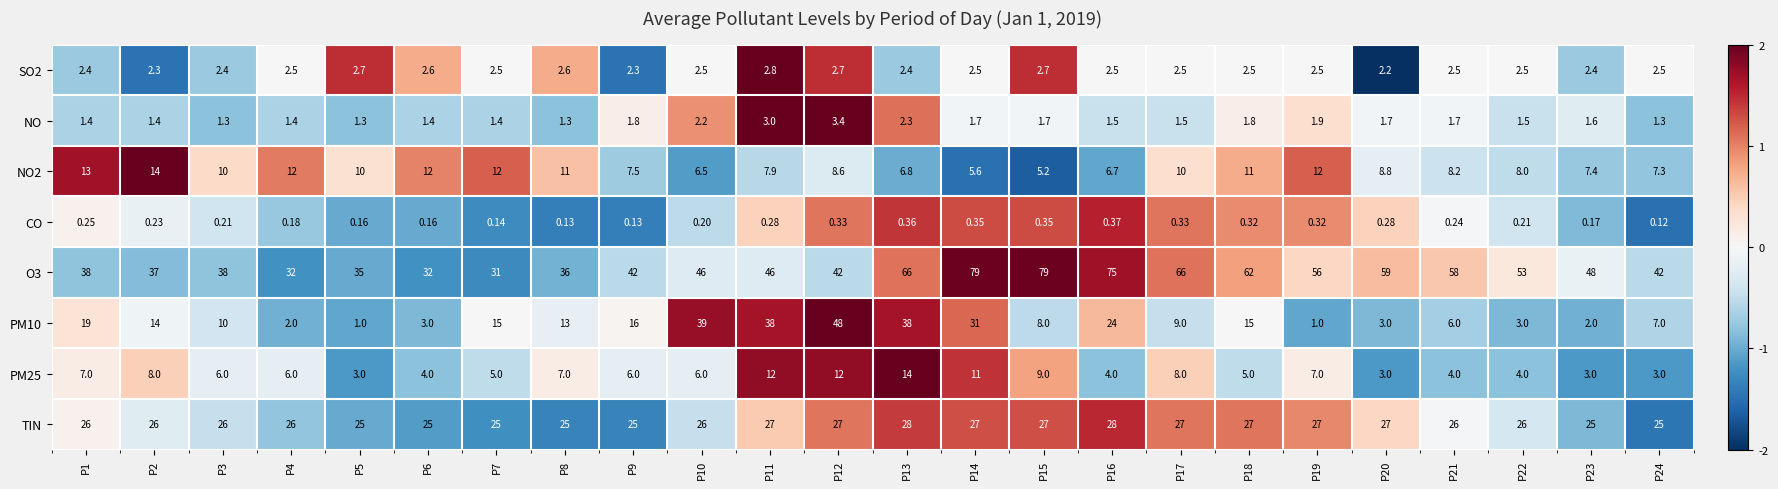

Which series has the largest range (max minus min)?

O3